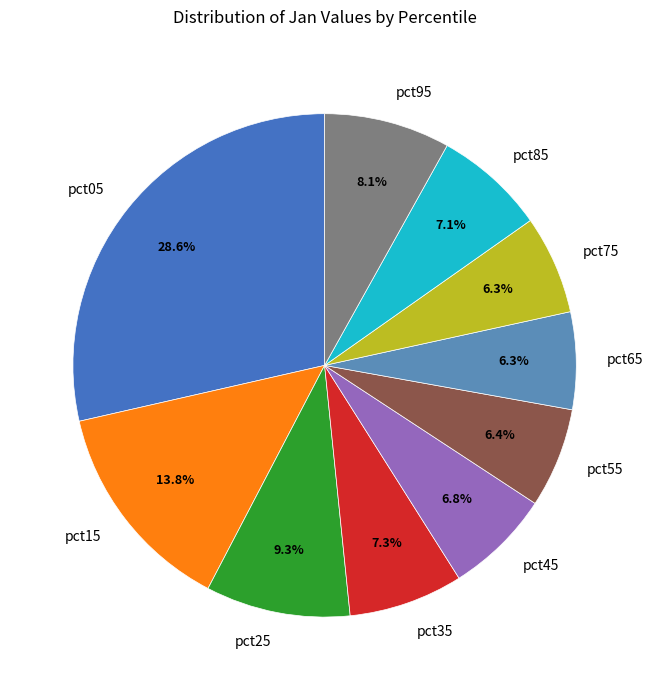

Does pct55 account for over 50% of the chart?

No